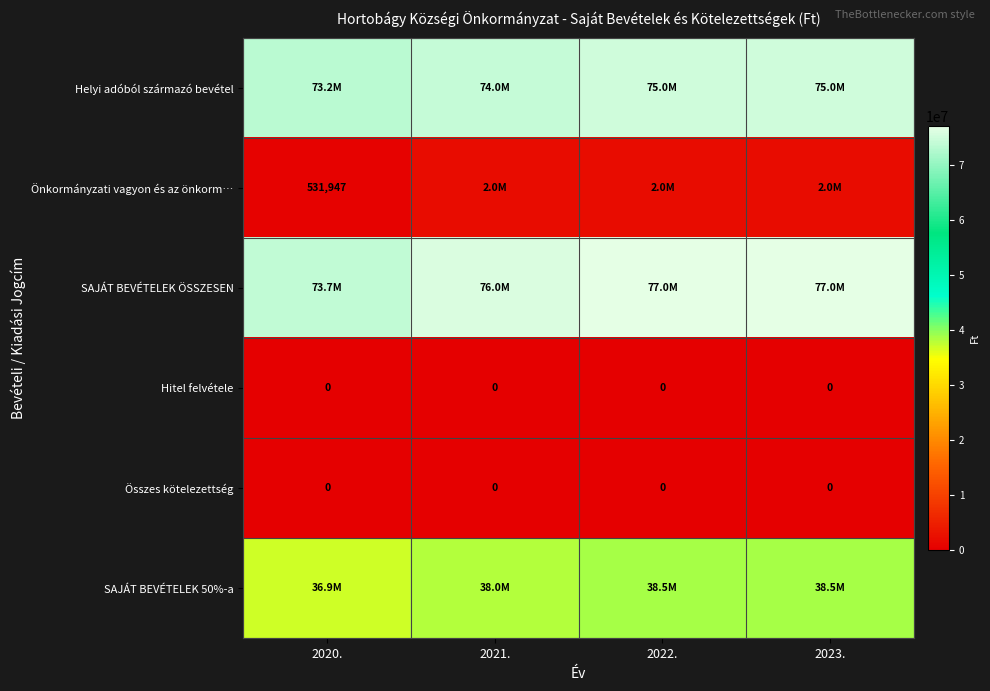

At which category does the chart reach its minimum across all series?

2020.